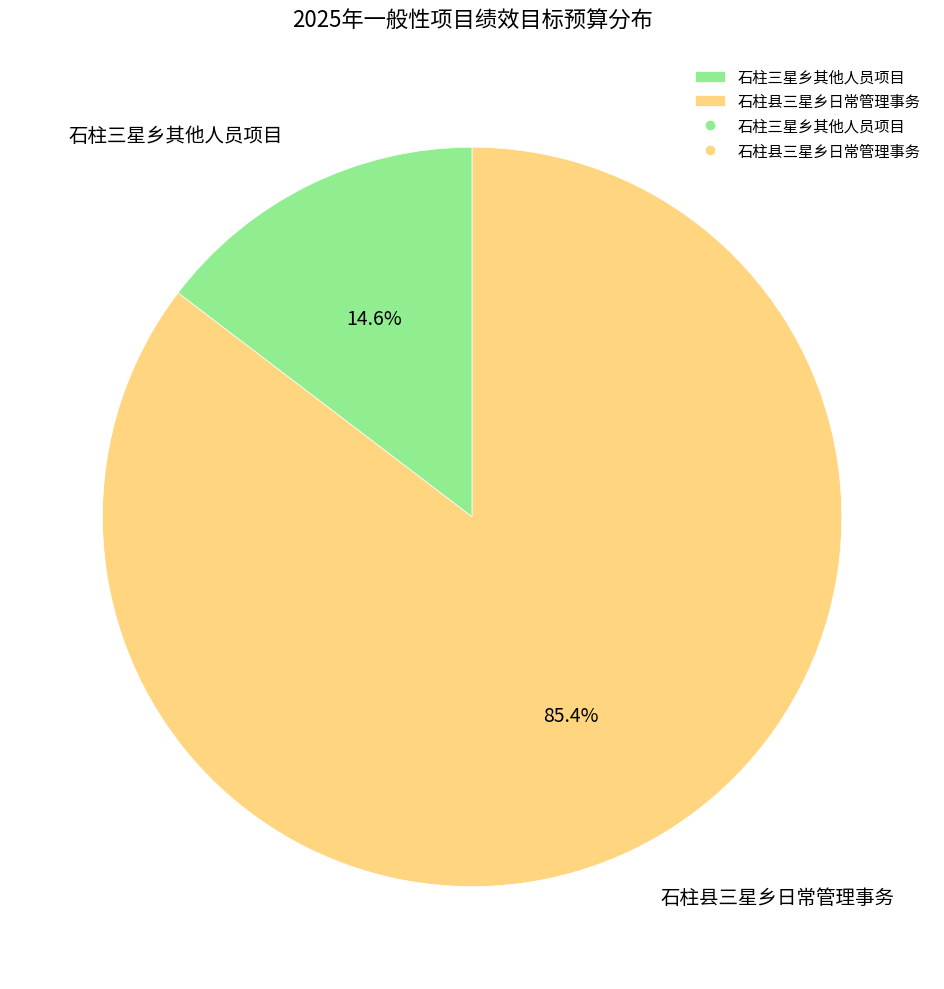

Count the number of slices in the pie.

2